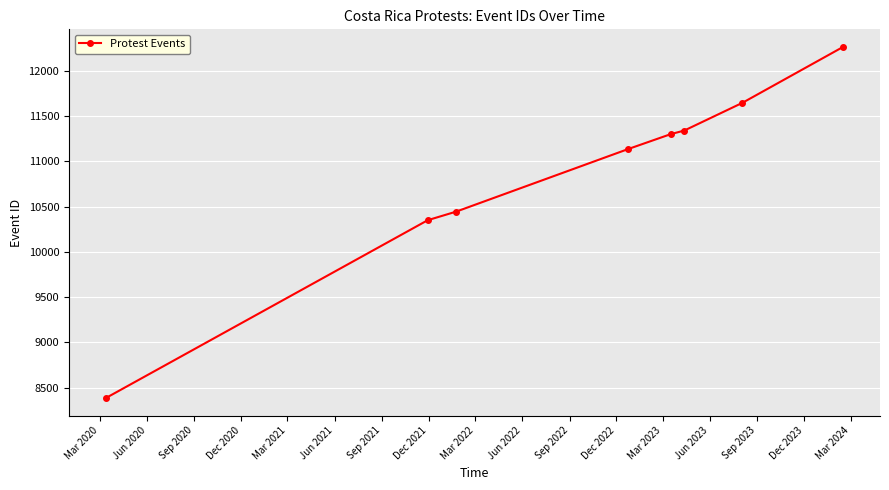

How many data points does each series have?

8